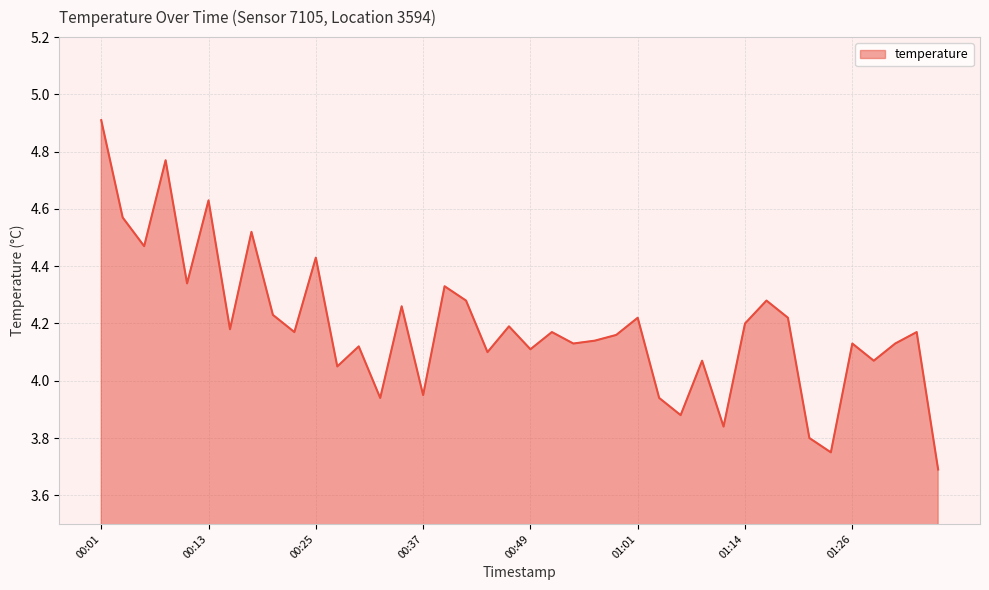

What is the difference between the maximum and minimum values?

1.2